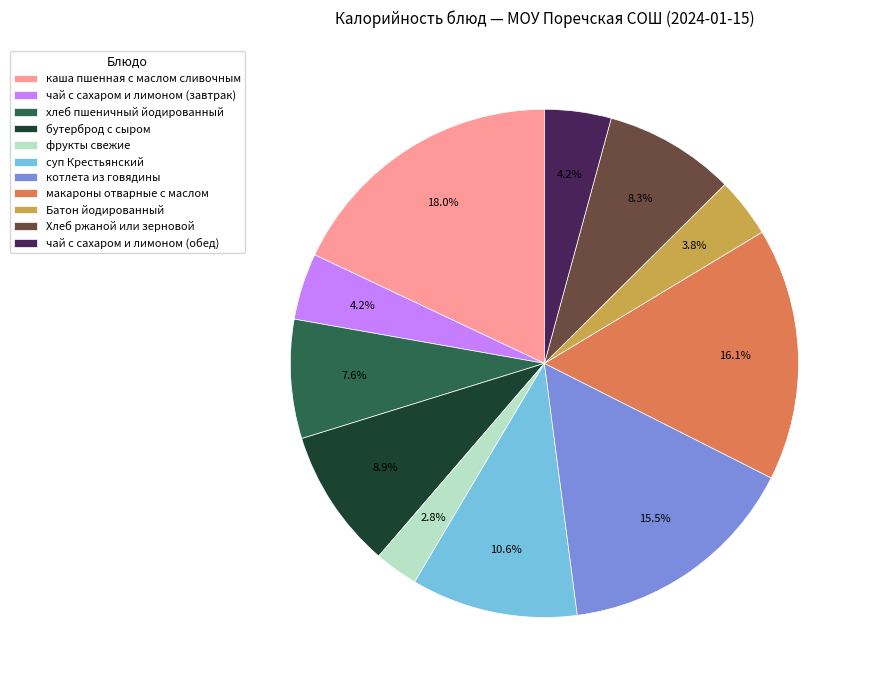

To the nearest percent, what portion does фрукты свежие represent?

3%